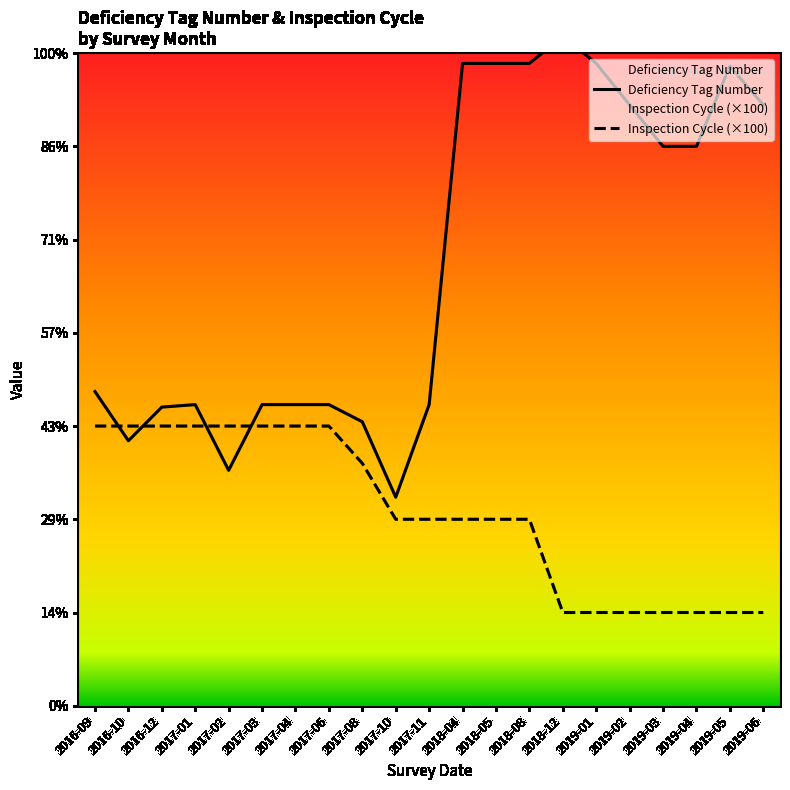

Which series has the largest total across all categories?

Deficiency Tag Number